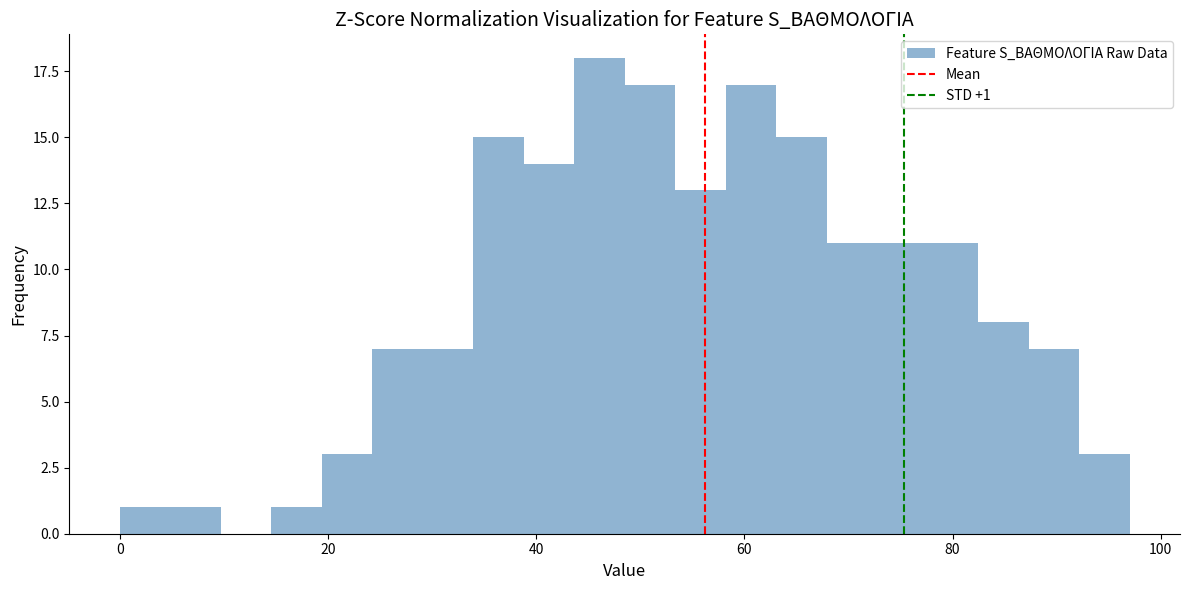

Read against the x-axis, roughly where is the centre of the tallest bar?

46